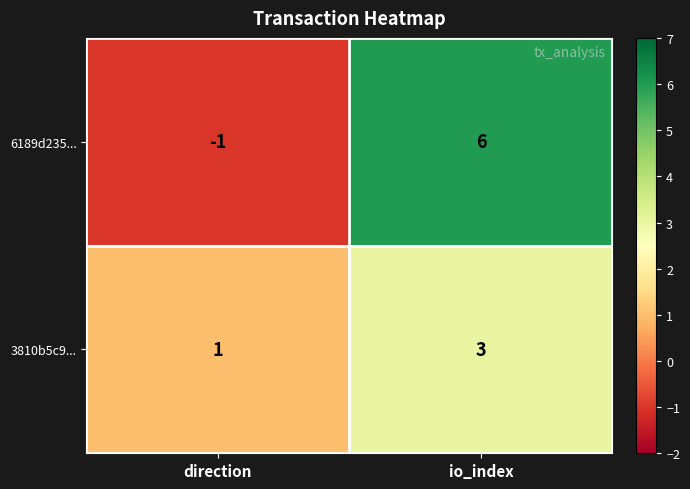

Which label corresponds to the smallest value in the chart?

direction